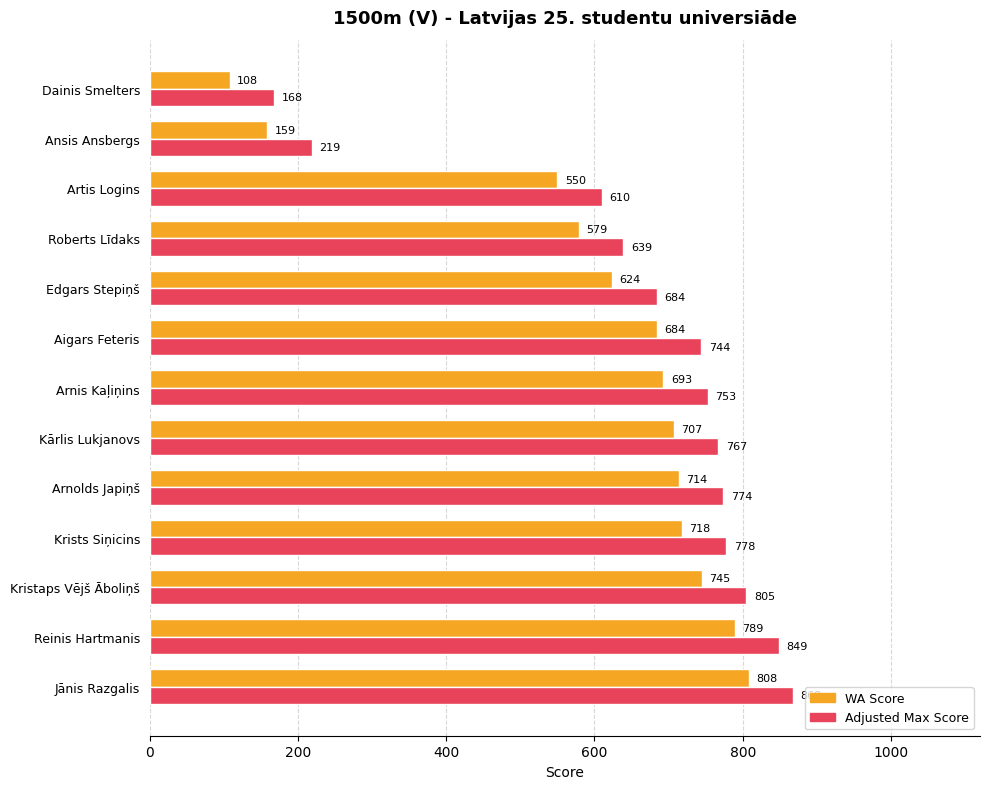

At how many categories does at least one series exceed 277?

11